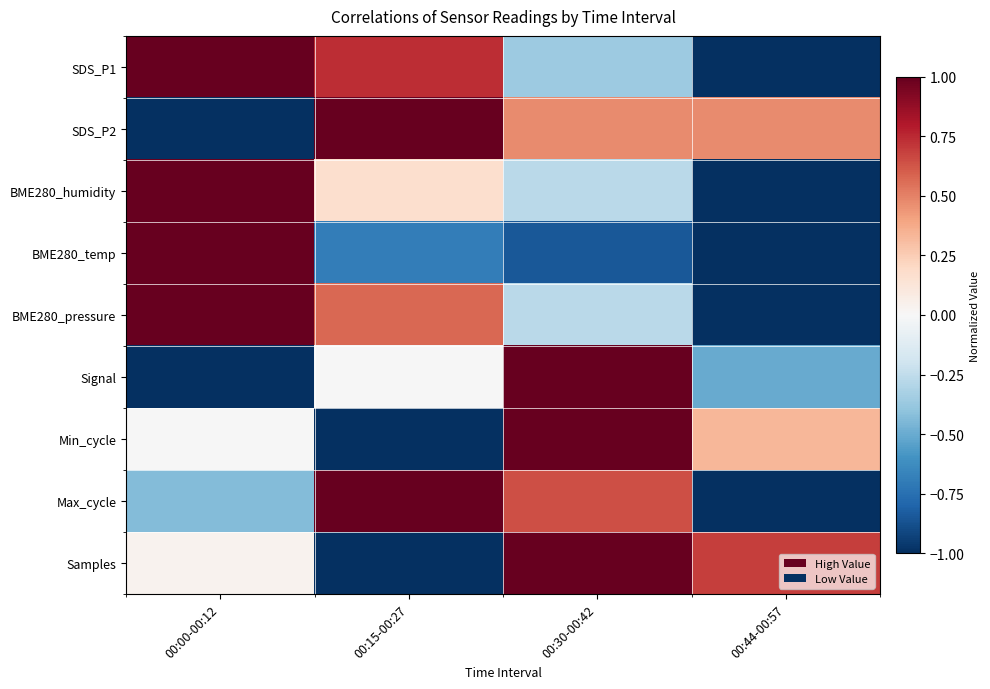

Reading left to right, transcribe all the data shown in this chart.

SDS_P1: 00:00-00:12=1.0	00:15-00:27=0.7	00:30-00:42=-0.4	00:44-00:57=-1.0
SDS_P2: 00:00-00:12=-1.0	00:15-00:27=1.0	00:30-00:42=0.5	00:44-00:57=0.5
BME280_humidity: 00:00-00:12=1.0	00:15-00:27=0.2	00:30-00:42=-0.3	00:44-00:57=-1.0
BME280_temp: 00:00-00:12=1.0	00:15-00:27=-0.7	00:30-00:42=-0.8	00:44-00:57=-1.0
BME280_pressure: 00:00-00:12=1.0	00:15-00:27=0.6	00:30-00:42=-0.3	00:44-00:57=-1.0
Signal: 00:00-00:12=-1.0	00:15-00:27=-0.0	00:30-00:42=1.0	00:44-00:57=-0.5
Min_cycle: 00:00-00:12=-0.0	00:15-00:27=-1.0	00:30-00:42=1.0	00:44-00:57=0.3
Max_cycle: 00:00-00:12=-0.4	00:15-00:27=1.0	00:30-00:42=0.6	00:44-00:57=-1.0
Samples: 00:00-00:12=0.0	00:15-00:27=-1.0	00:30-00:42=1.0	00:44-00:57=0.7